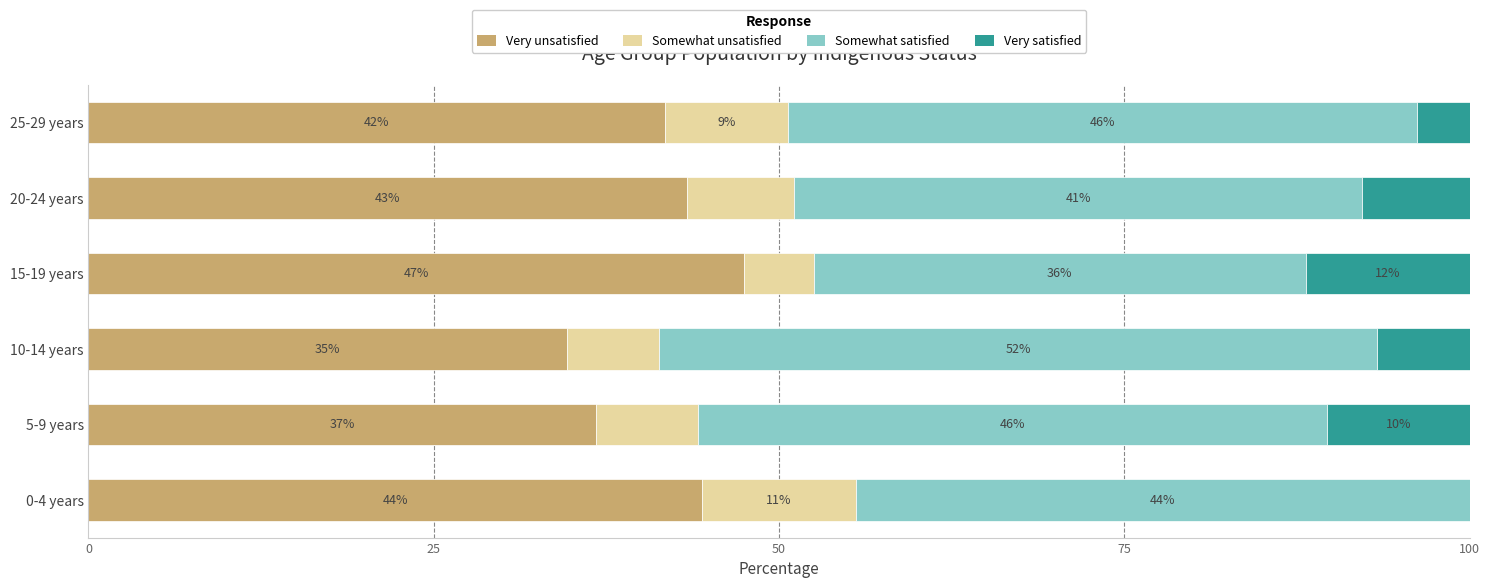

How many values in the Very unsatisfied series are below 43?

3